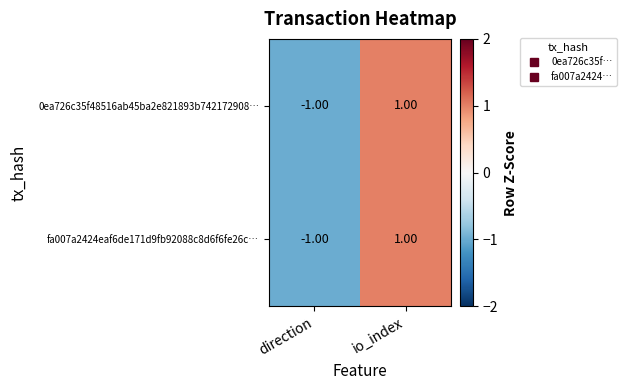

At which label is fa007a2424eaf6de171d9fb92088c8d6f6fe26c… closest to 0?

direction